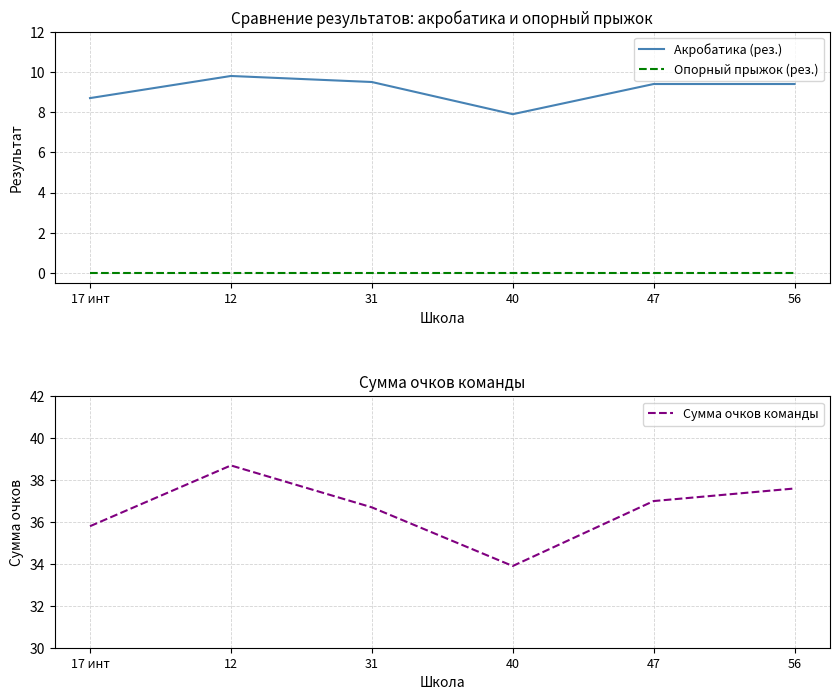

Rank the series by their average value, from highest to lowest.

Сумма очков команды, Акробатика (рез.), Опорный прыжок (рез.)